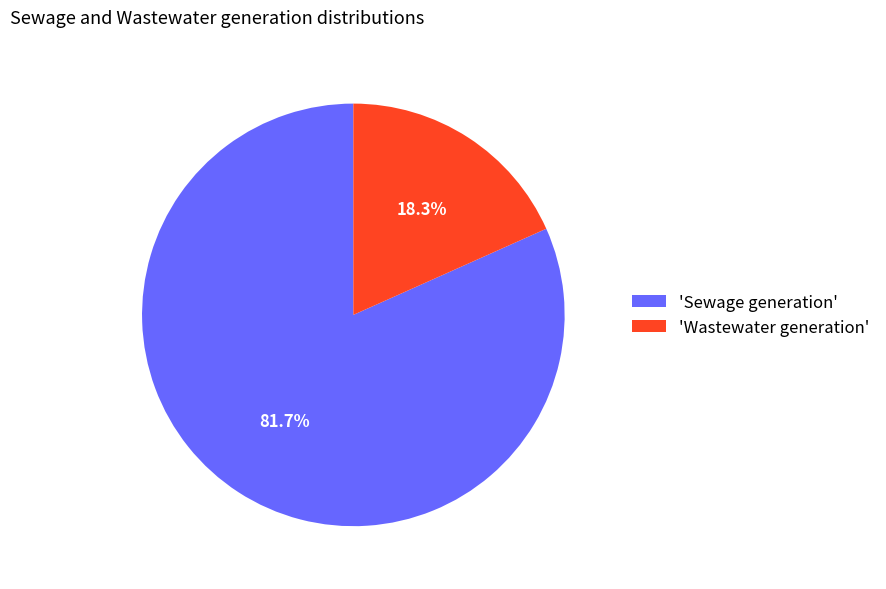

What is the largest slice in the pie chart?

'Sewage generation'